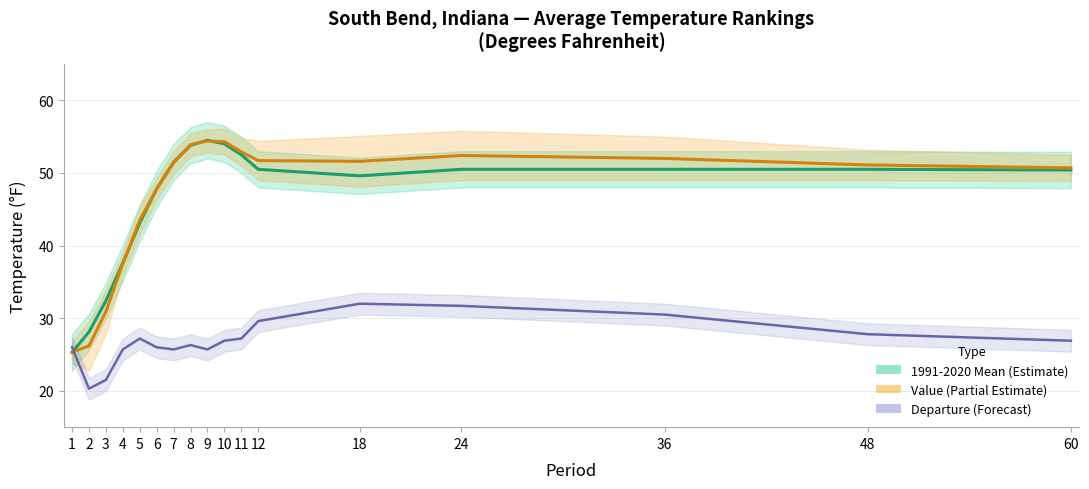

Reading left to right, transcribe all the data shown in this chart.

1991-2020 Mean: 1=25.3	2=28.1	3=32.4	4=37.6	5=43.1	6=47.8	7=51.5	8=53.8	9=54.5	10=54.0	11=52.5	12=50.5	18=49.6	24=50.5	36=50.5	48=50.5	60=50.4
Value: 1=25.3	2=26.2	3=30.9	4=37.5	5=43.5	6=47.8	7=51.4	8=53.9	9=54.4	10=54.3	11=52.9	12=51.7	18=51.6	24=52.4	36=52.0	48=51.1	60=50.7
Departure (scaled): 1=26.0	2=20.3	3=21.5	4=25.7	5=27.2	6=26.0	7=25.7	8=26.3	9=25.7	10=26.9	11=27.2	12=29.6	18=32.0	24=31.7	36=30.5	48=27.8	60=26.9